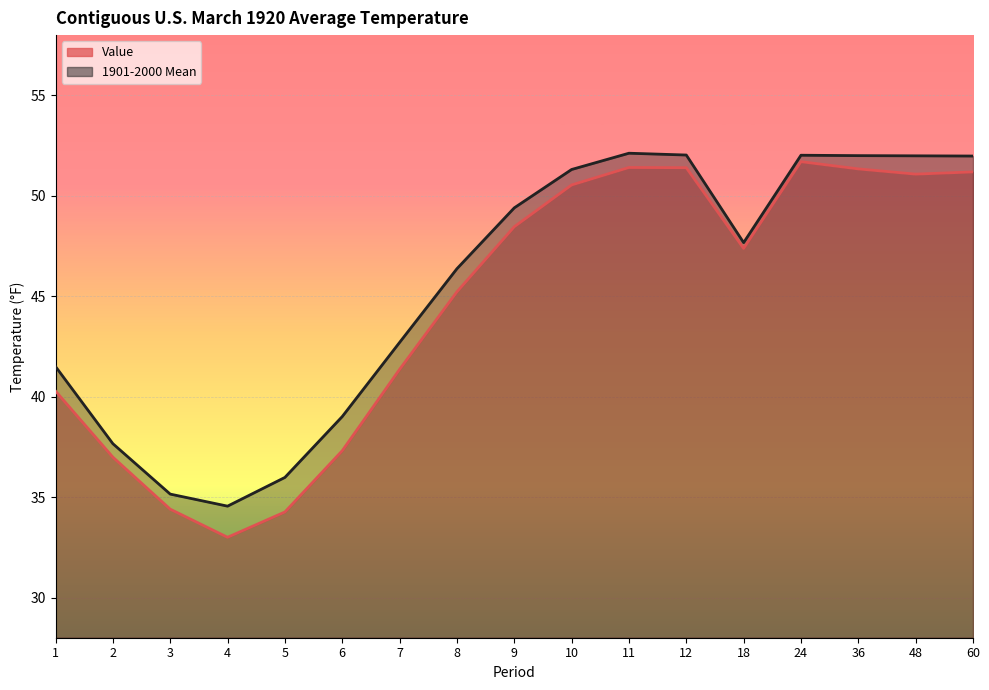

Count the number of data series in this chart.

2